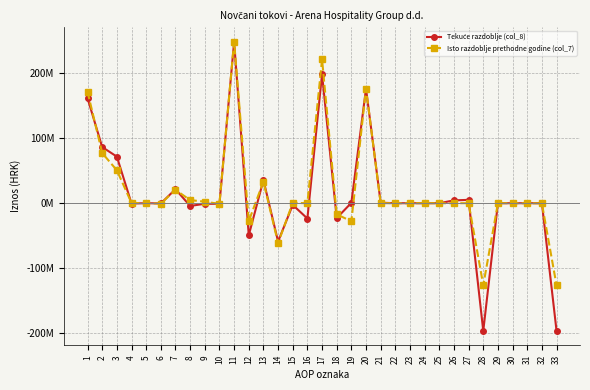

Where is the first local maximum for Tekuće razdoblje (col_8)?

5